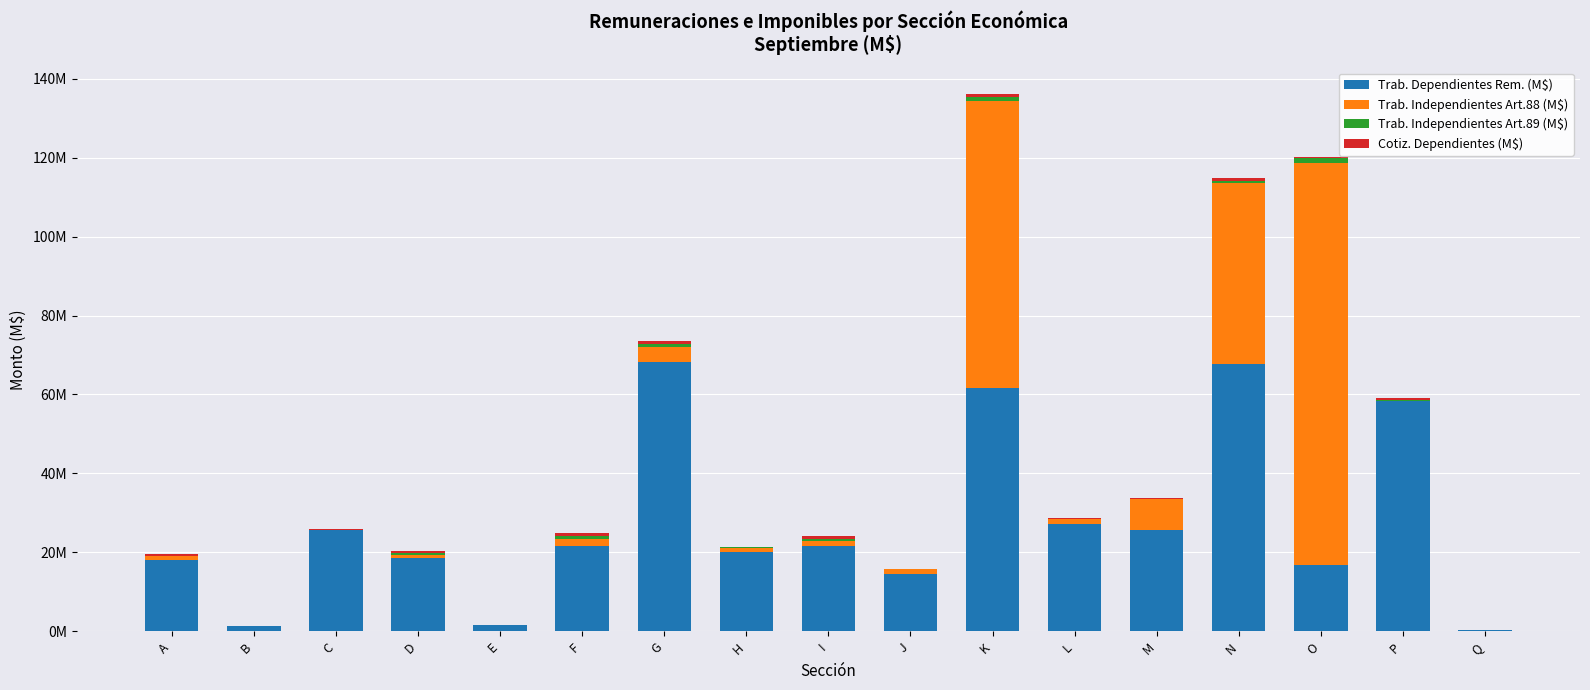

True or false: Trab. Dependientes Rem. (M$) has a value of 10890678.7 at C.

False